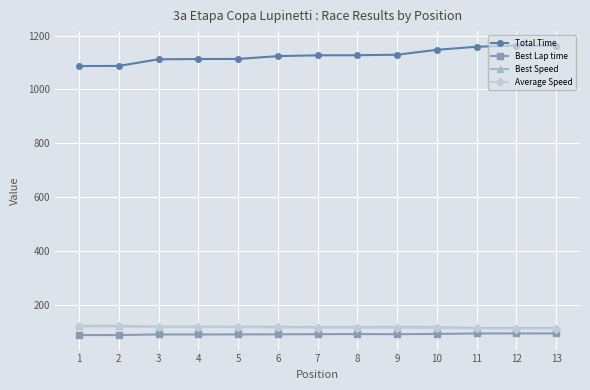

Is it true that Best Lap time equals 89.4 at 2?

True